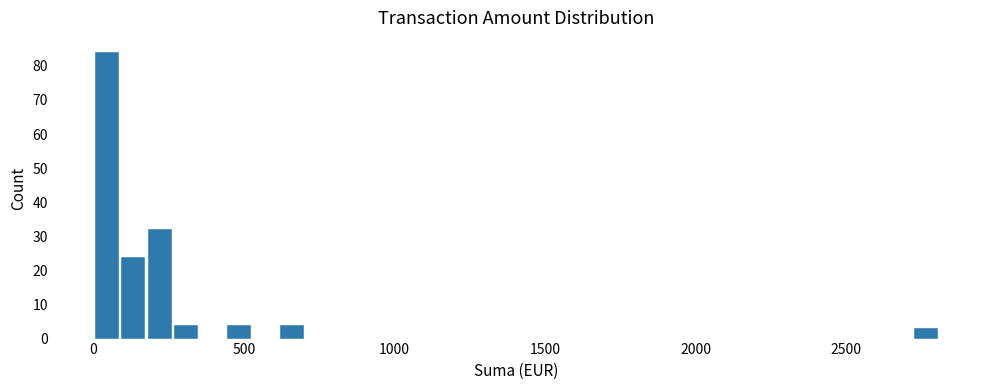

Read against the x-axis, roughly where is the centre of the tallest bar?

50